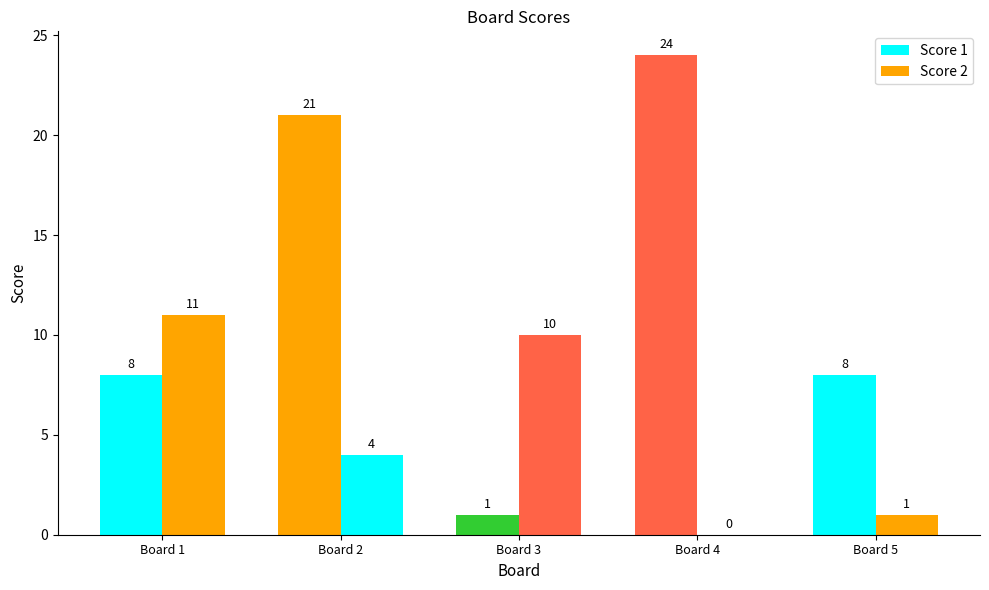

Which series has the largest total across all categories?

Score 1